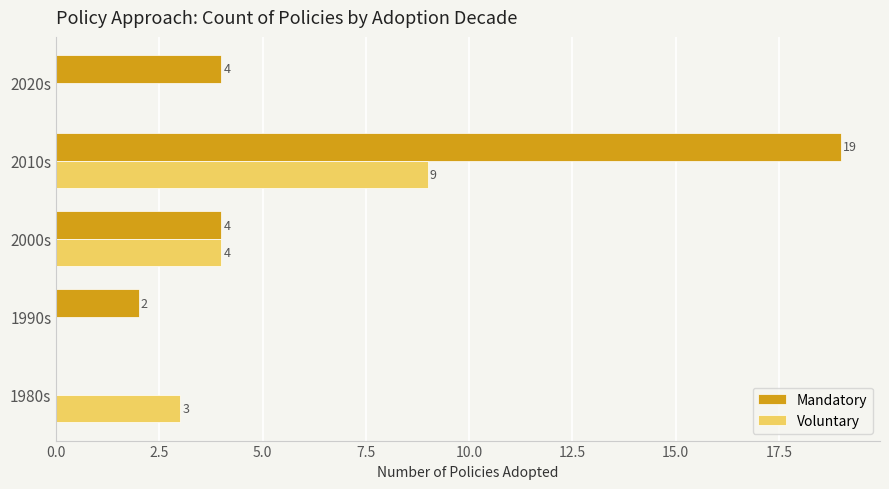

Which series has the largest total across all categories?

Mandatory